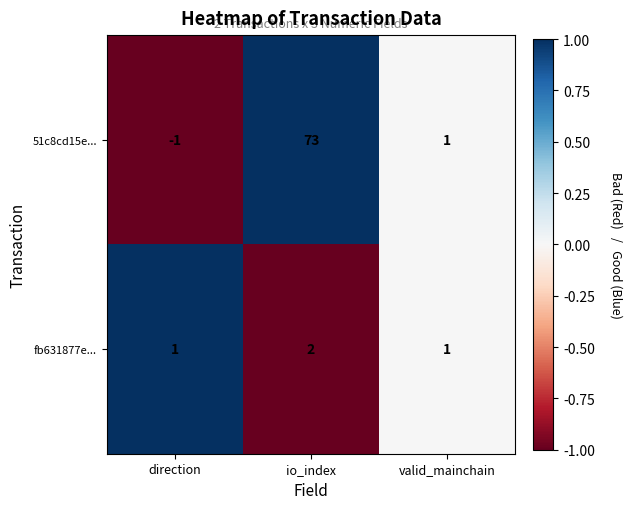

How many negative values does the 51c8cd15e... series have?

1